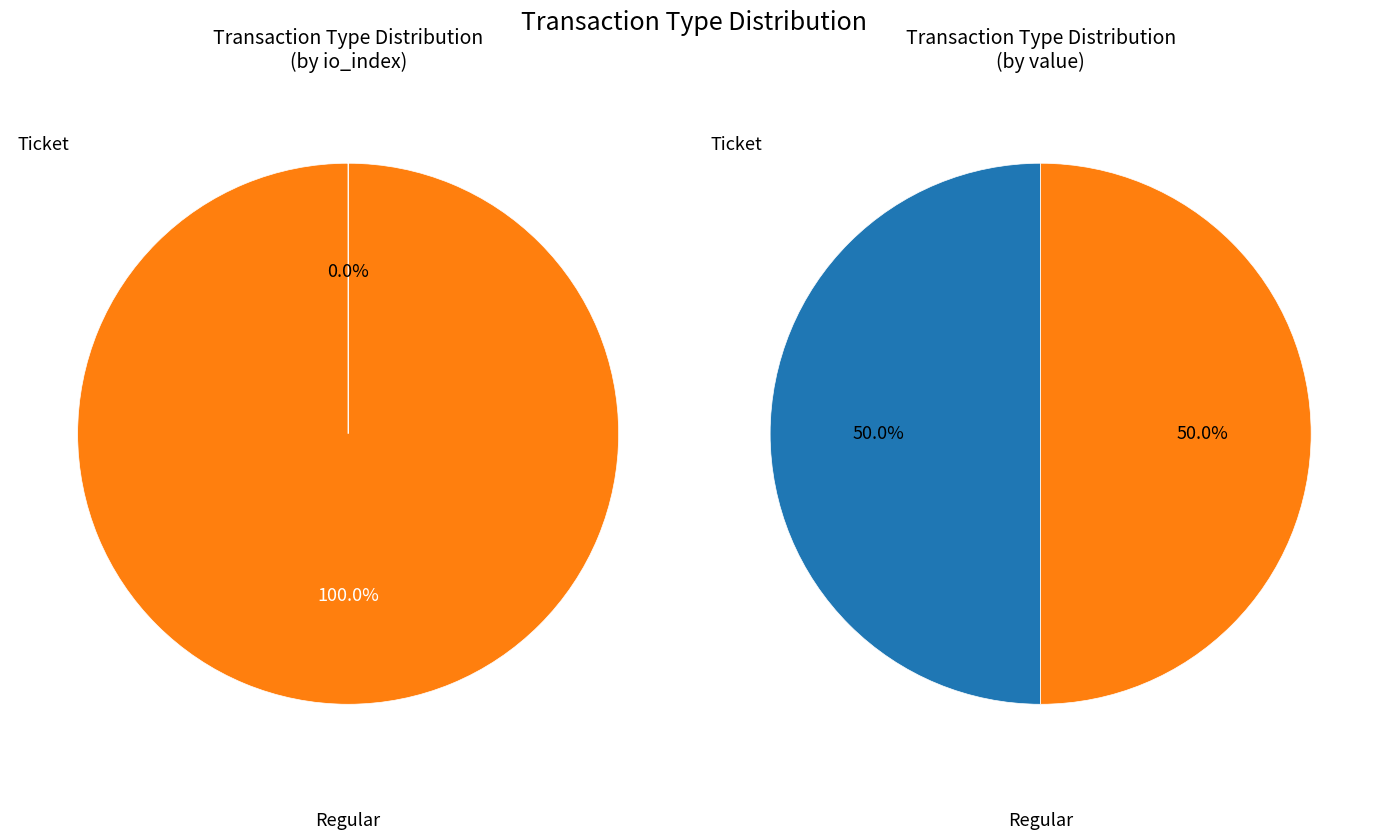

How many segments does this pie chart have?

2